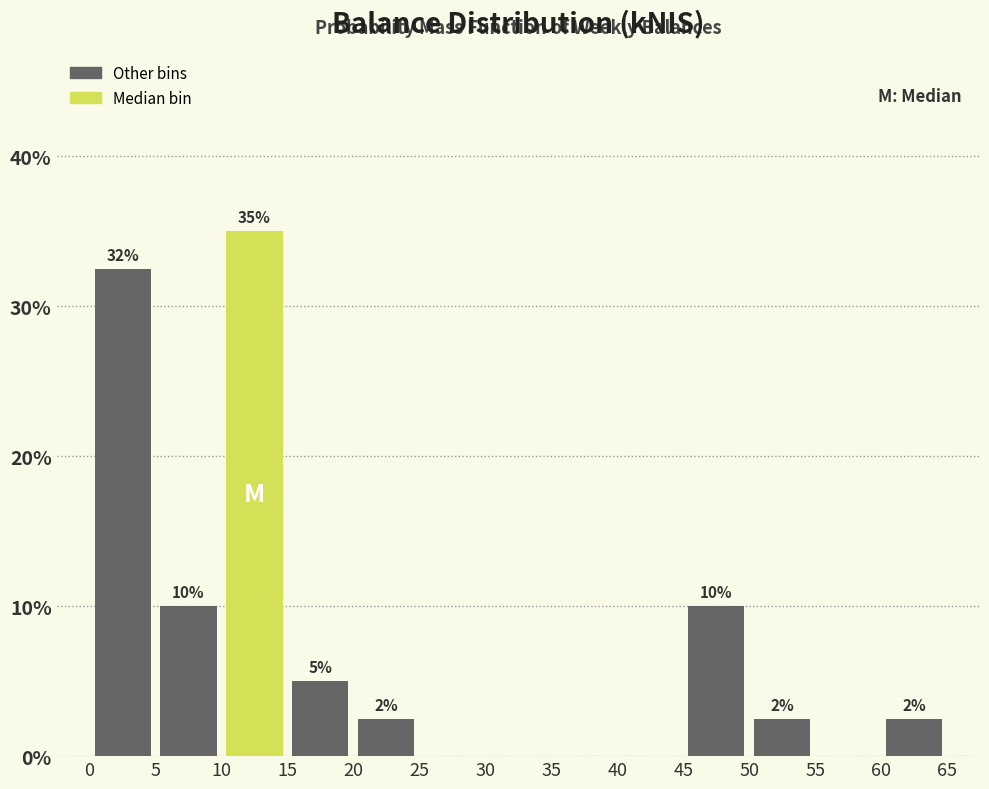

Over which range of the x-axis is the bar tallest?

10 to 15